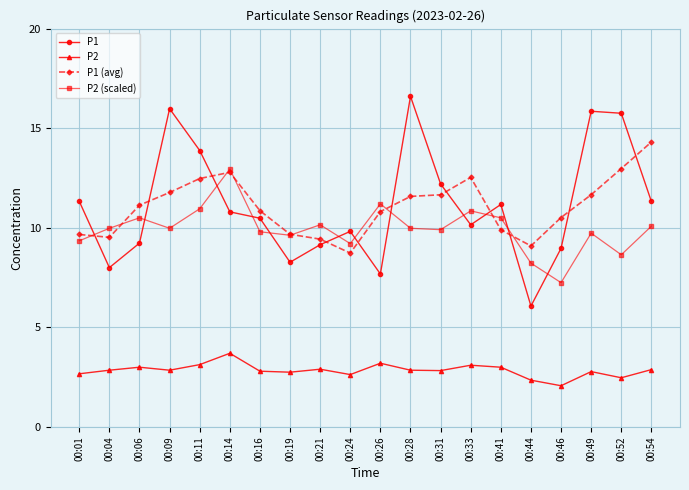

What value does the P1 series have at 00:33?

10.2